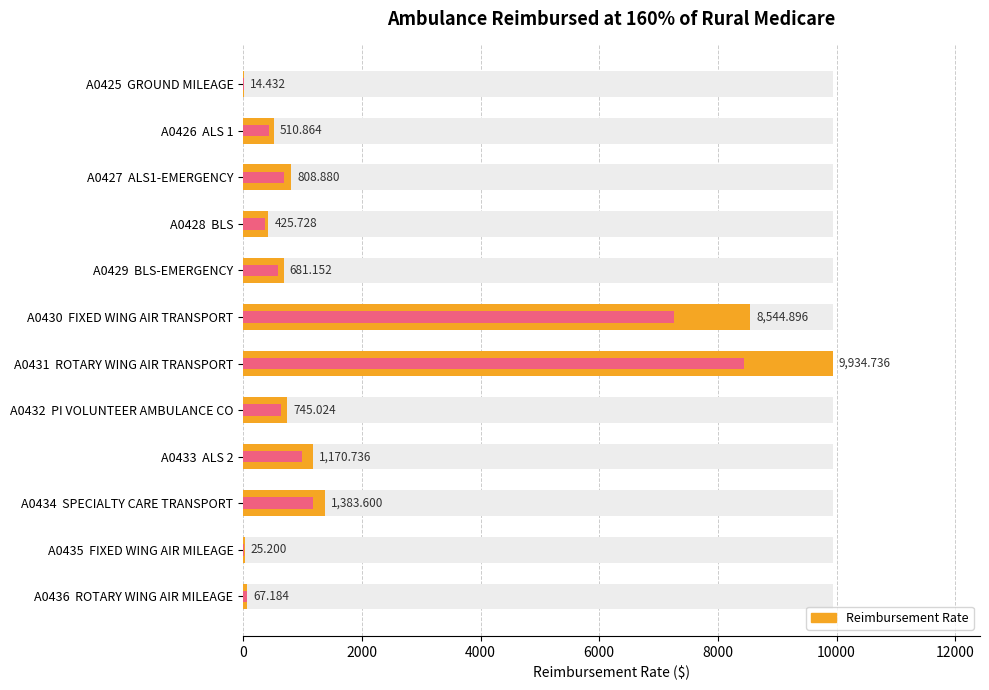

How many data points are less than 745?

6